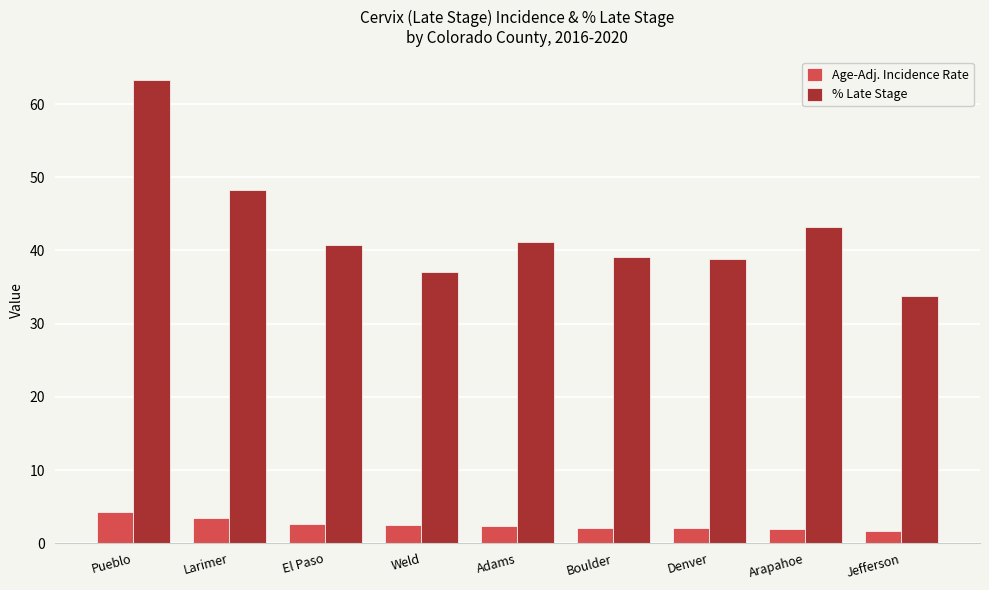

Rank the series at Weld from lowest to highest value.

Age-Adj. Incidence Rate, % Late Stage